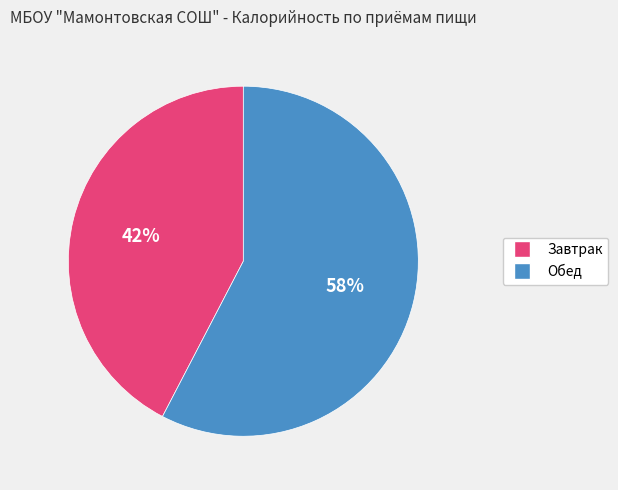

To the nearest percent, what is the combined percentage of Обед and Завтрак?

100%